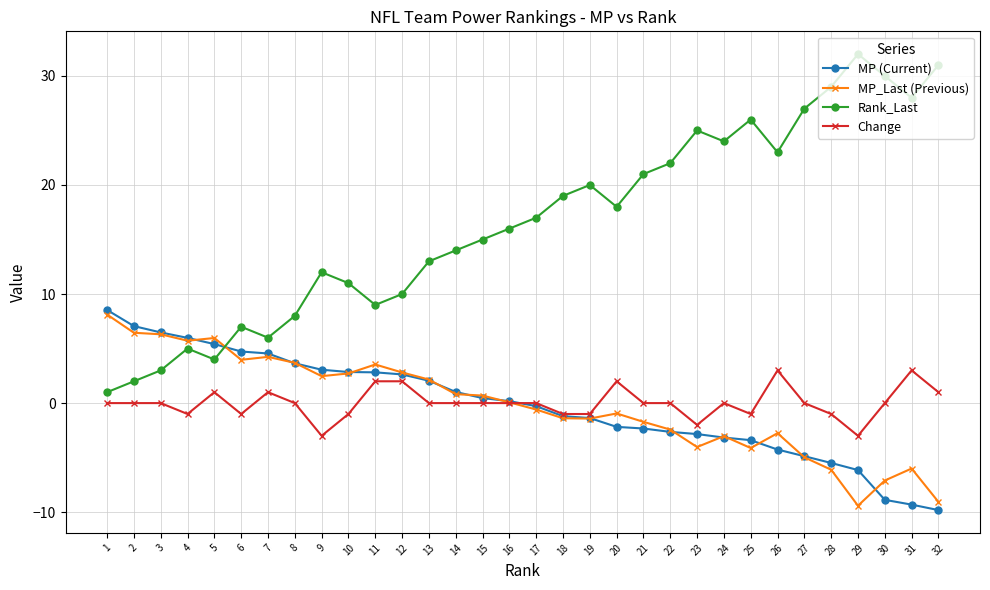

True or false: Change and Rank_Last intersect in this chart.

False